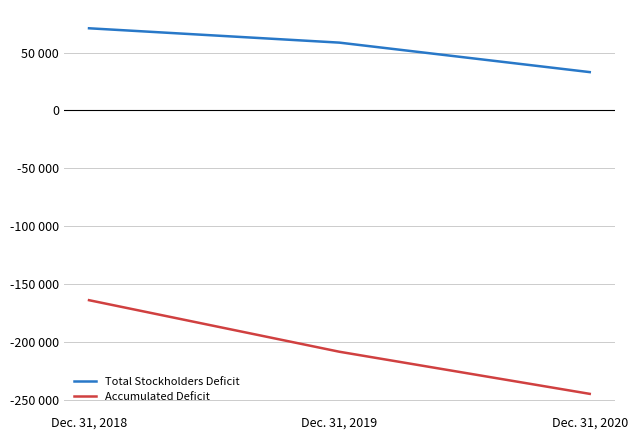

What is the value of the Total Stockholders Deficit point at the 1st from the left?

70951